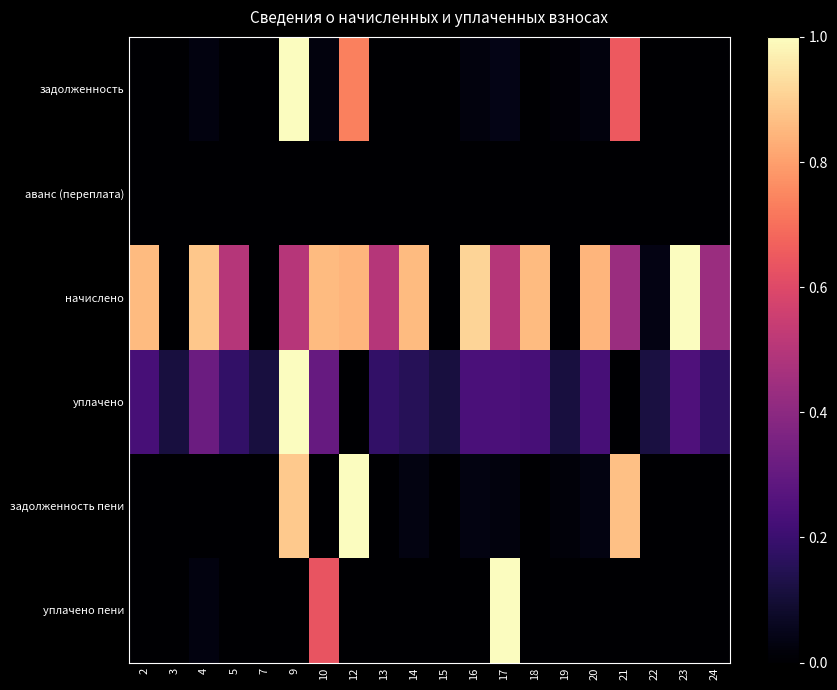

At which category is the sum across all series the highest?

9